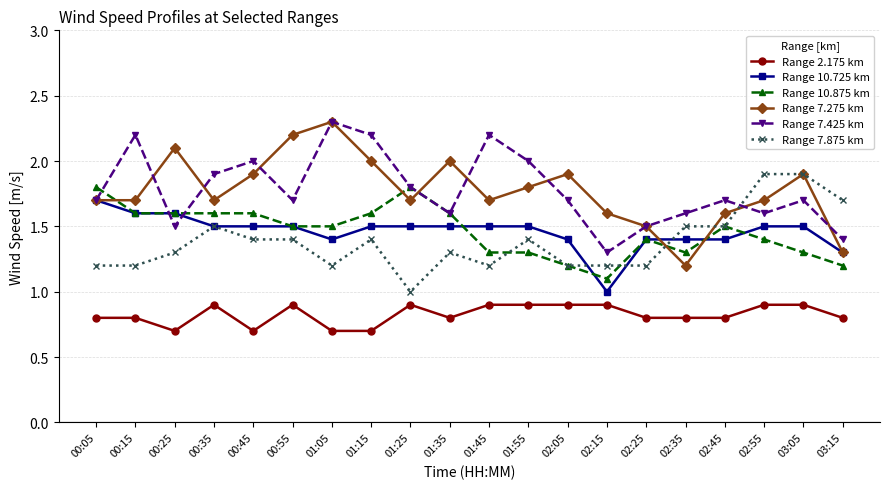

At which label is Range 7.425 km closest to 1?

02:15